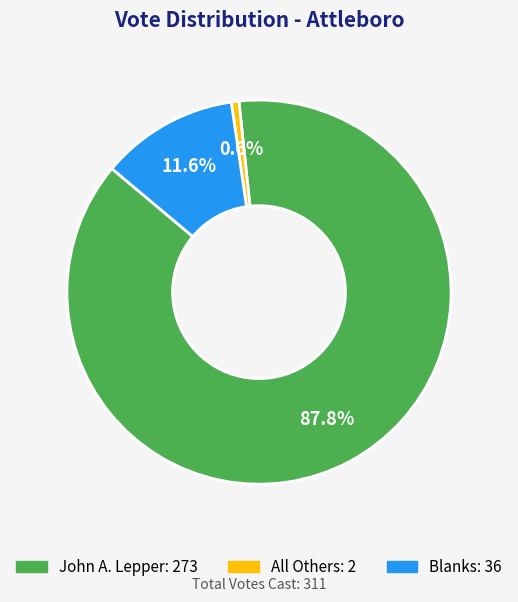

To the nearest percent, what is the average slice percentage?

33%